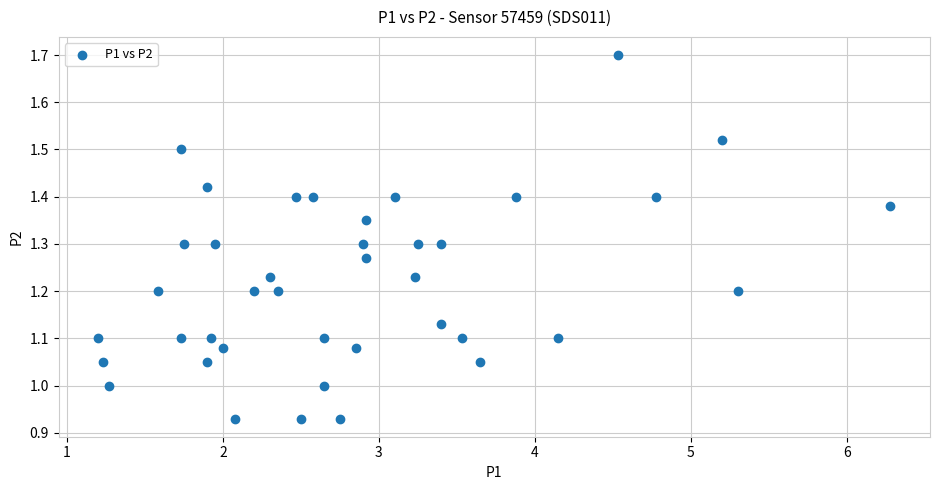

What is the range of Y values (max minus min)?

0.8